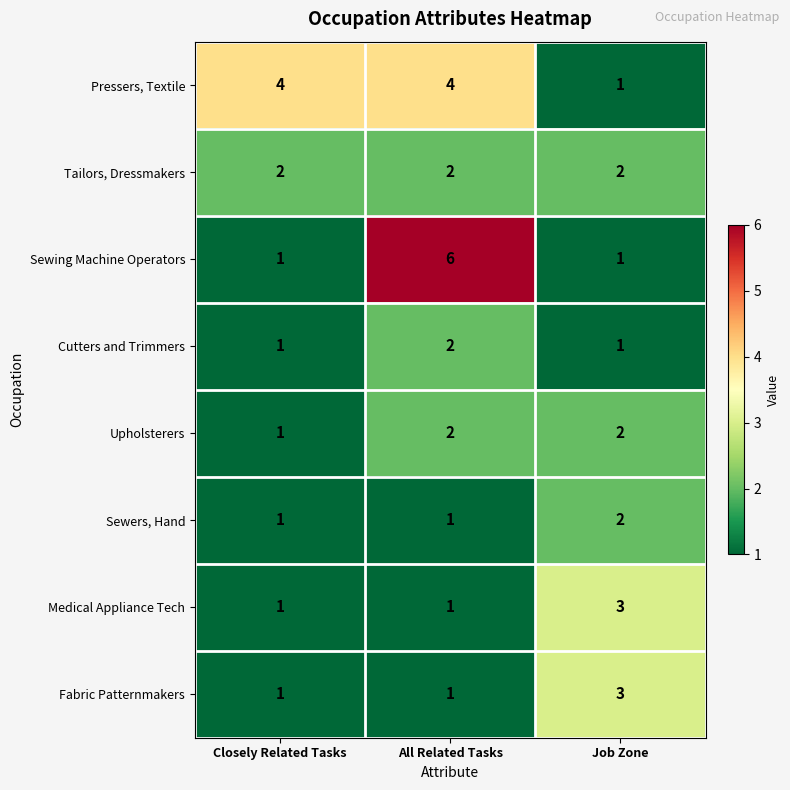

How many series are shown in this chart?

8